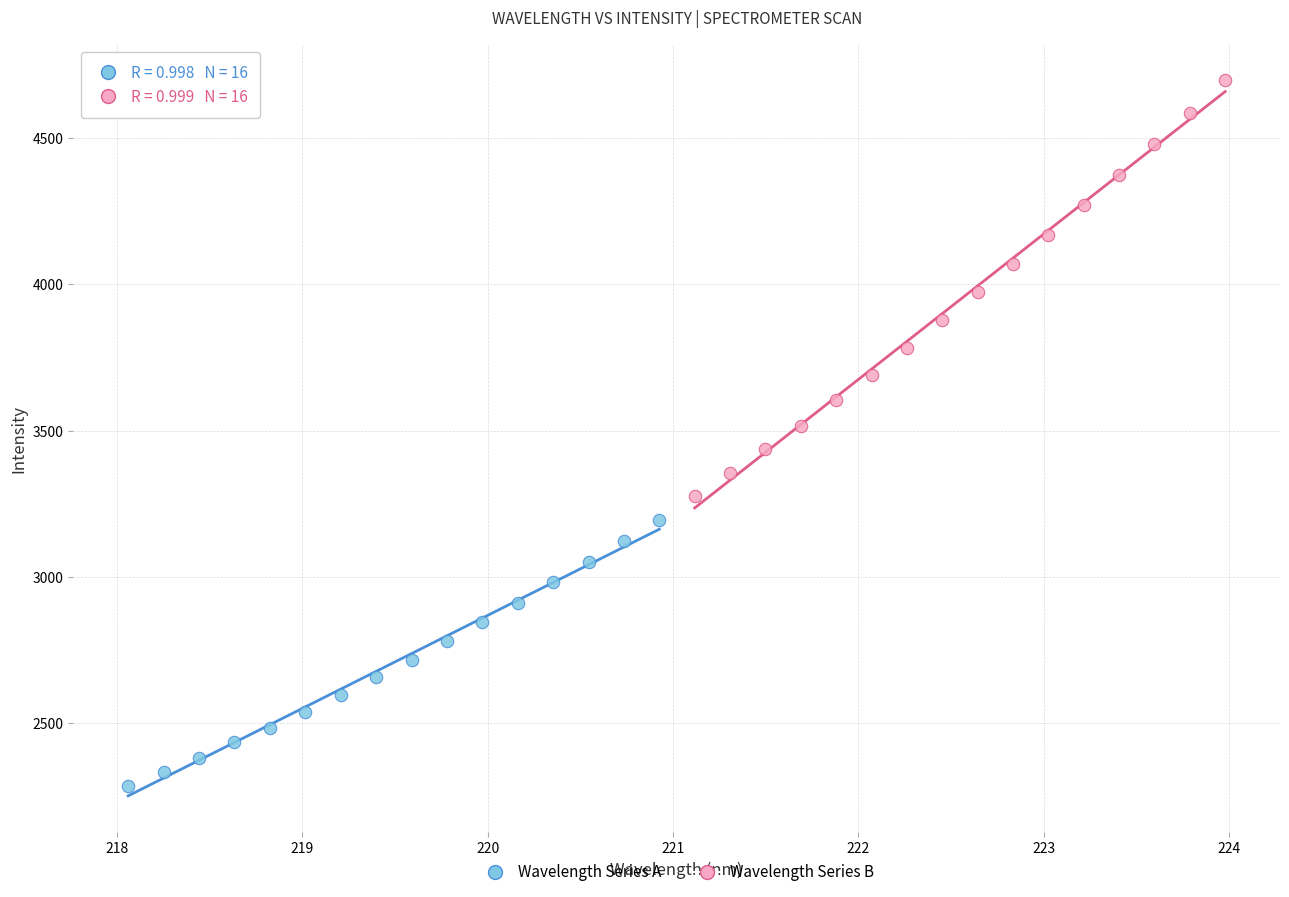

Which series contains the highest Y value?

Wavelength Series B